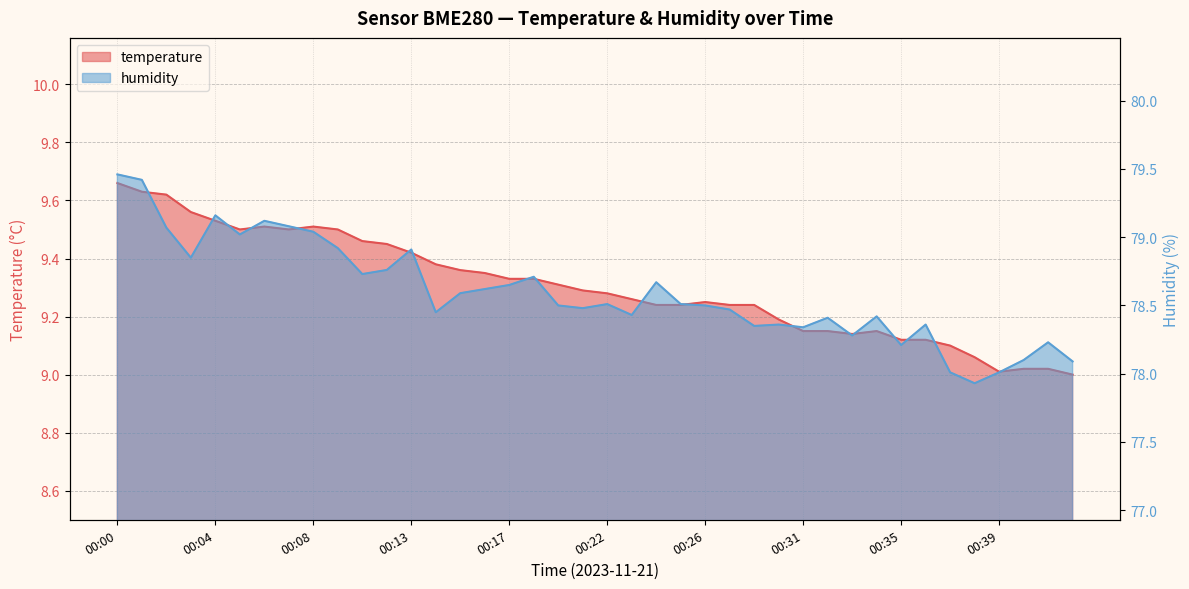

What is the value of the humidity point at the 25th from the left?

78.5